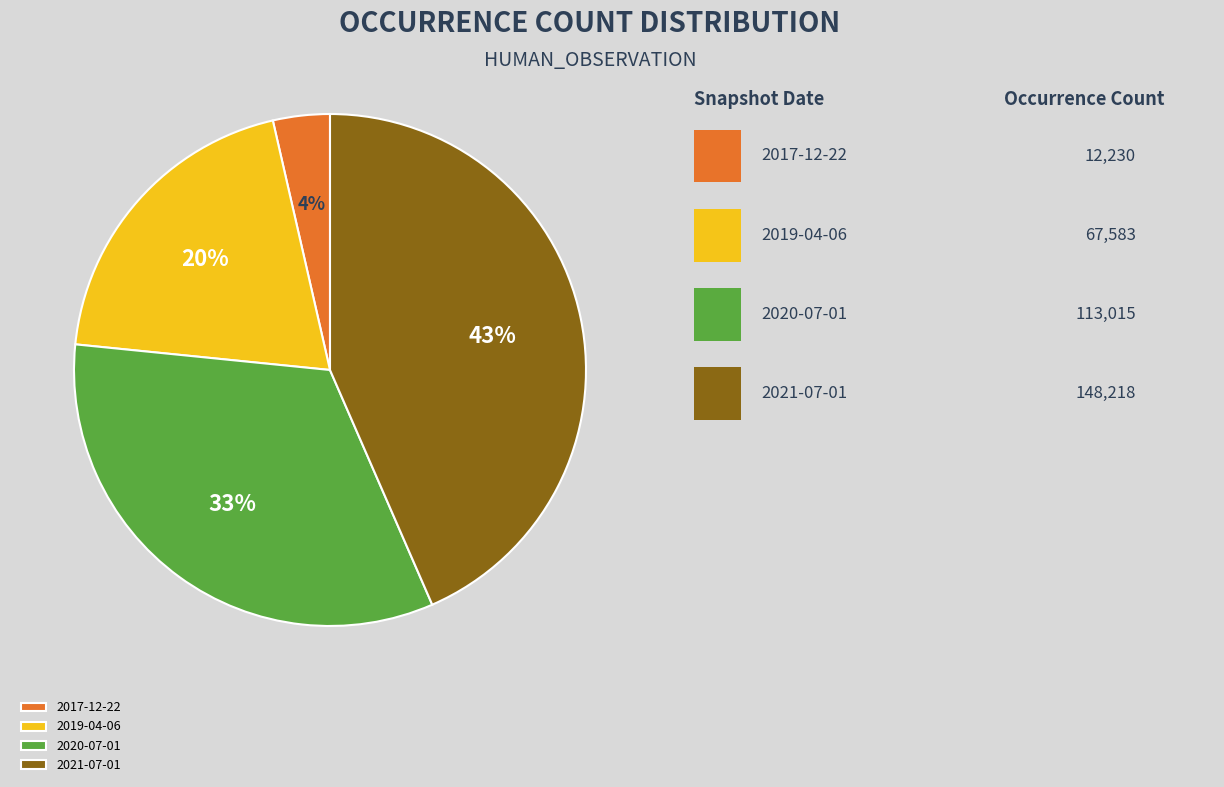

Which category has the biggest portion of the pie?

2021-07-01